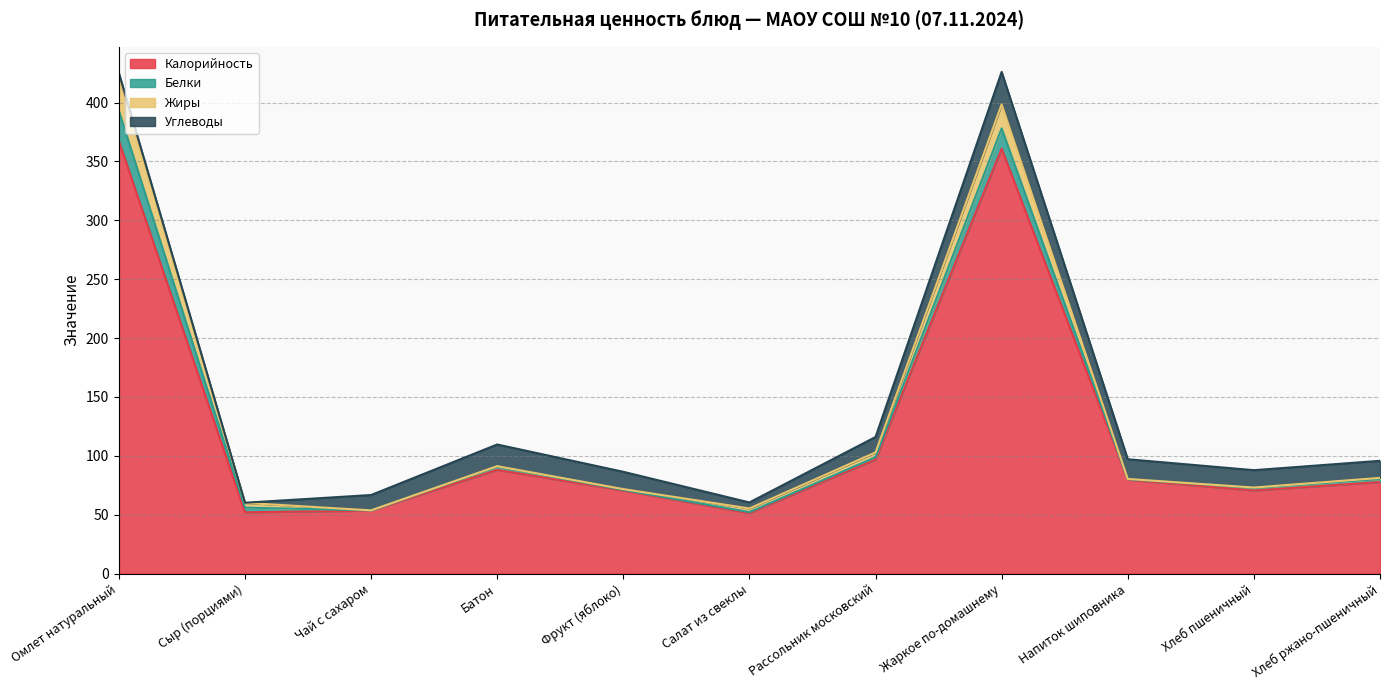

Reading left to right, what are all the values shown in this chart?

Калорийность: Омлет натуральный=367.6	Сыр (порциями)=52.0	Чай с сахаром=53.4	Батон=88.0	Фрукт (яблоко)=70.5	Салат из свеклы=51.3	Рассольник московский=96.9	Жаркое по-домашнему=360.9	Напиток шиповника=79.7	Хлеб пшеничный=70.5	Хлеб ржано-пшеничный=77.7
Белки: Омлет натуральный=25.7	Сыр (порциями)=4.0	Чай с сахаром=0.2	Батон=2.8	Фрукт (яблоко)=0.6	Салат из свеклы=0.9	Рассольник московский=2.0	Жаркое по-домашнему=17.2	Напиток шиповника=0.5	Хлеб пшеничный=2.3	Хлеб ржано-пшеничный=2.5
Жиры: Омлет натуральный=27.4	Сыр (порциями)=4.0	Чай с сахаром=0.1	Батон=0.4	Фрукт (яблоко)=0.6	Салат из свеклы=3.1	Рассольник московский=4.0	Жаркое по-домашнему=20.4	Напиток шиповника=0.2	Хлеб пшеничный=0.2	Хлеб ржано-пшеничный=1.0
Углеводы: Омлет натуральный=4.6	Сыр (порциями)=0.1	Чай с сахаром=13.0	Батон=18.4	Фрукт (яблоко)=14.7	Салат из свеклы=5.1	Рассольник московский=13.1	Жаркое по-домашнему=27.6	Напиток шиповника=16.7	Хлеб пшеничный=14.8	Хлеб ржано-пшеничный=14.5